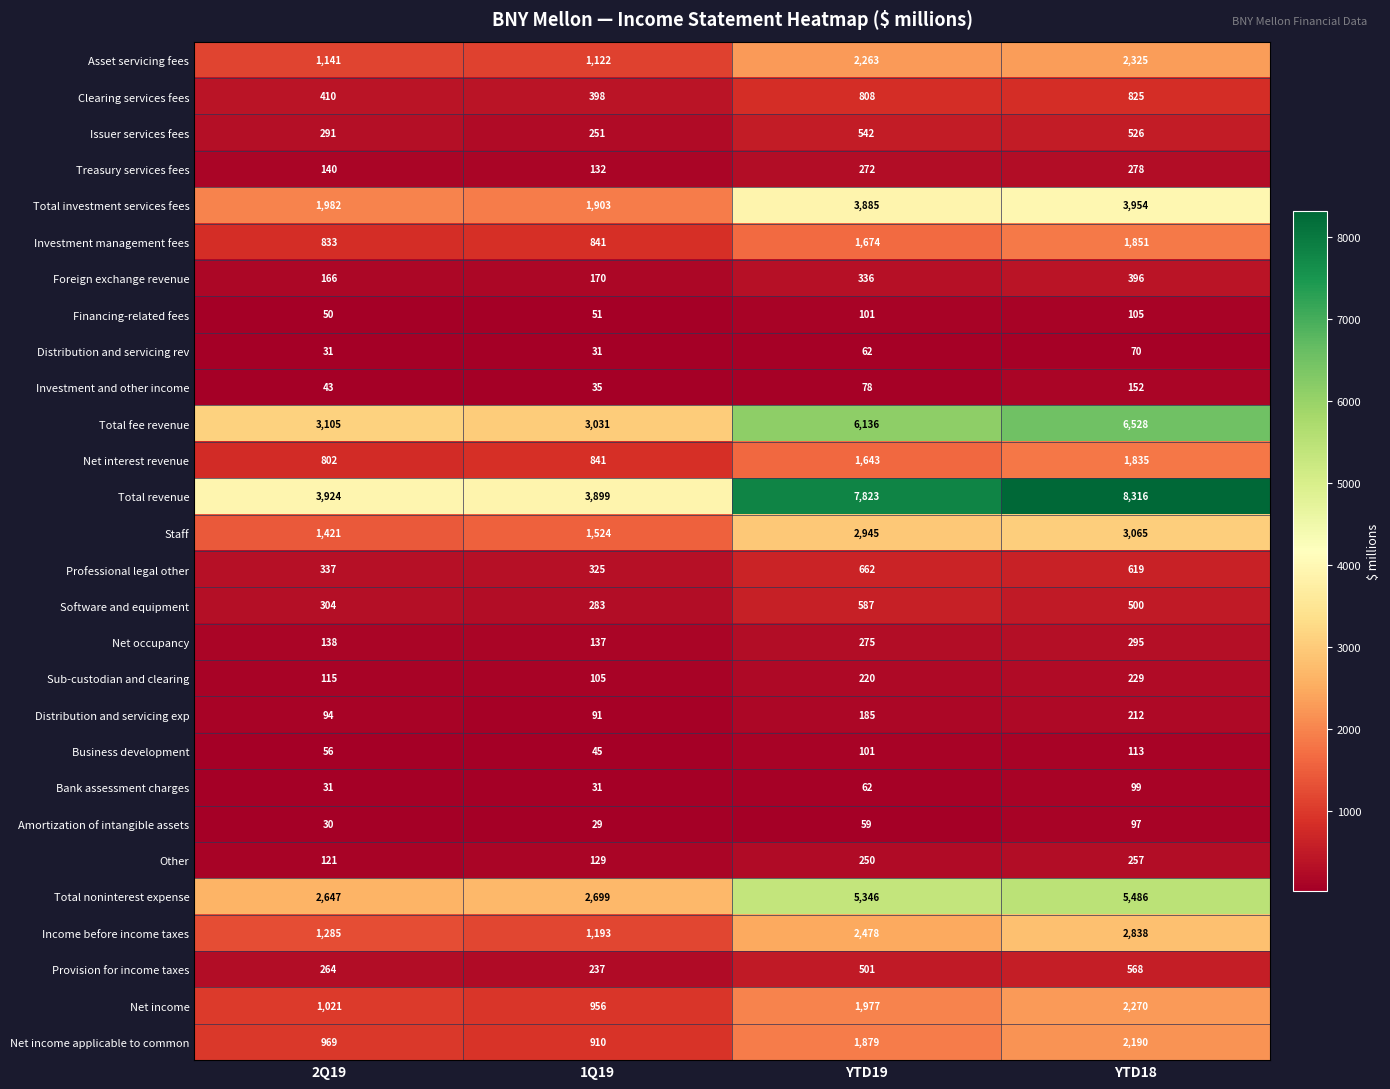

Is it true that Foreign exchange revenue equals 336 at YTD19?

True